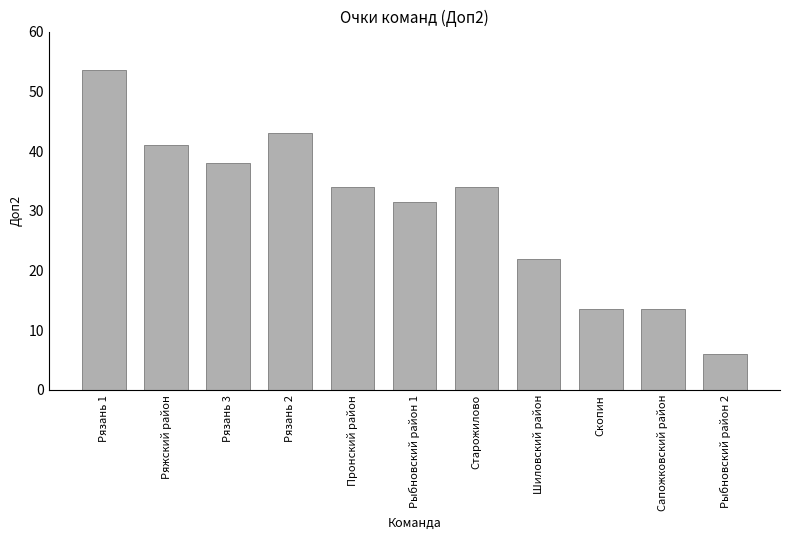

How many data points does each series have?

11